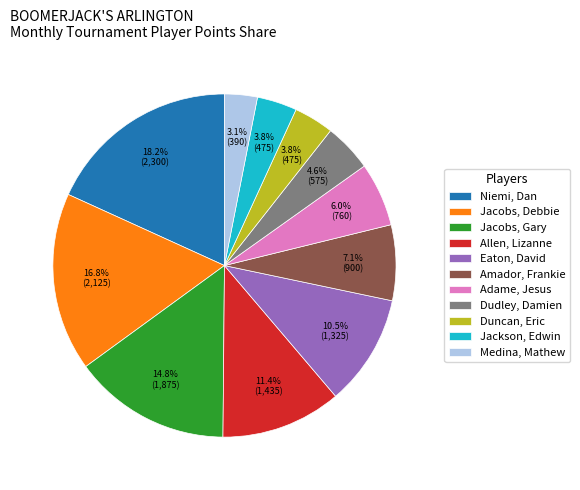

The Jacobs, Gary slice represents 27% of the pie. True or false?

False